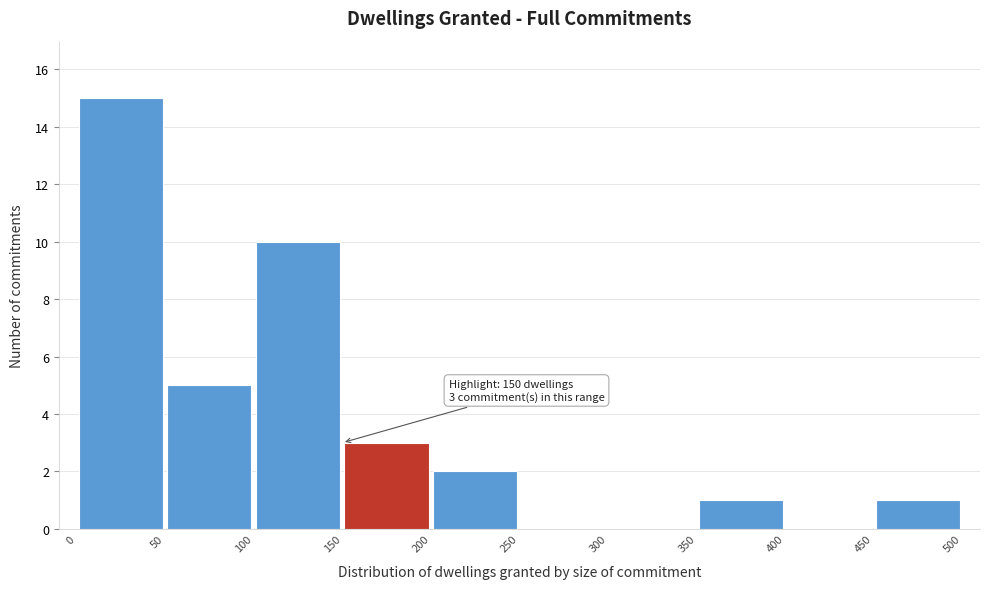

Which range on the x-axis has the tallest bar?

0 to 50